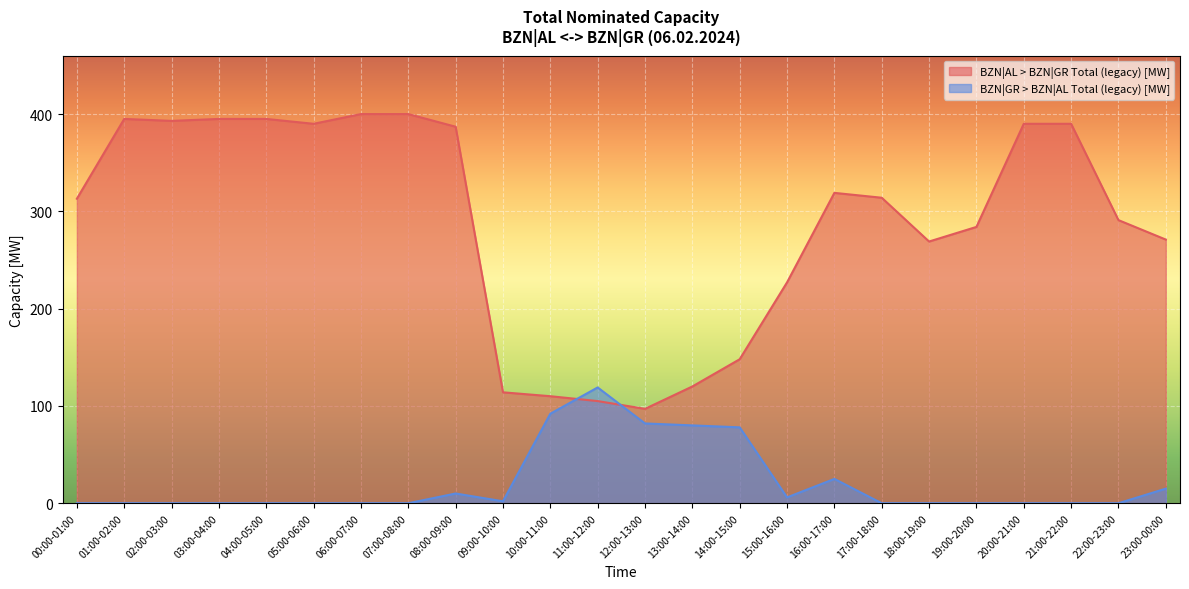

Rank the categories by BZN|GR > BZN|AL Total (legacy) [MW] value from highest to lowest.

11:00-12:00, 10:00-11:00, 12:00-13:00, 13:00-14:00, 14:00-15:00, 16:00-17:00, 23:00-00:00, 08:00-09:00, 15:00-16:00, 09:00-10:00, 00:00-01:00, 01:00-02:00, 02:00-03:00, 03:00-04:00, 04:00-05:00, 05:00-06:00, 06:00-07:00, 07:00-08:00, 17:00-18:00, 18:00-19:00, 19:00-20:00, 20:00-21:00, 21:00-22:00, 22:00-23:00